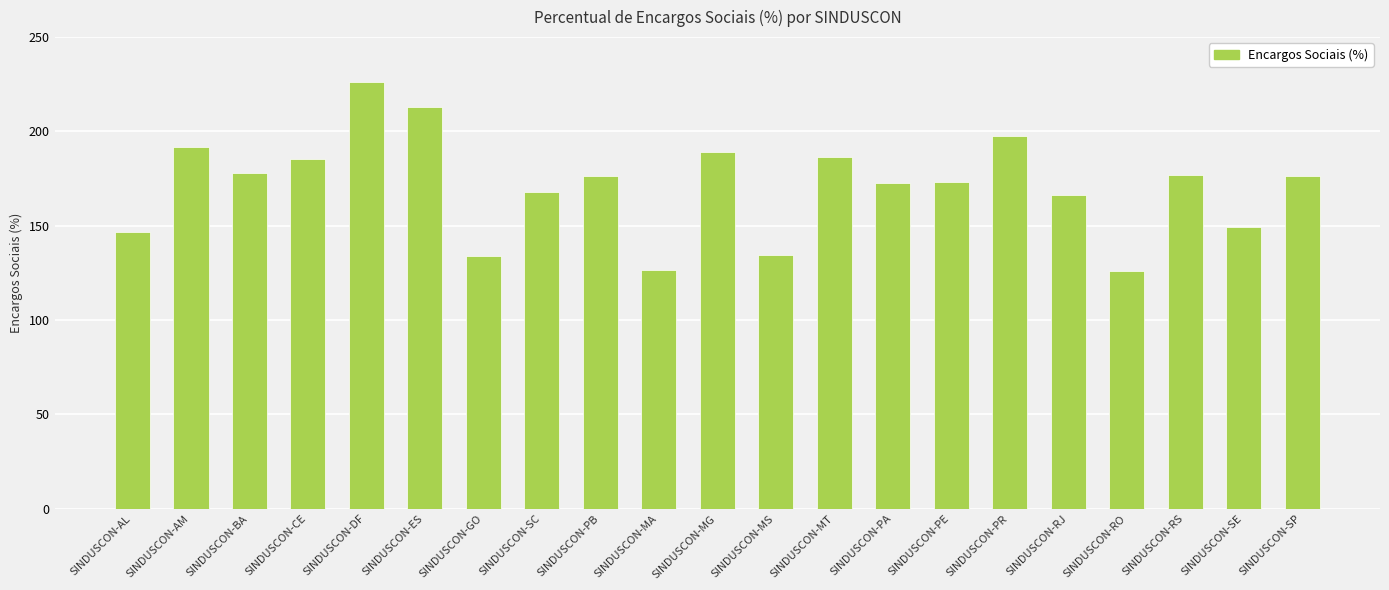

True or false: the data shows 58.3 at SINDUSCON-ES.

False